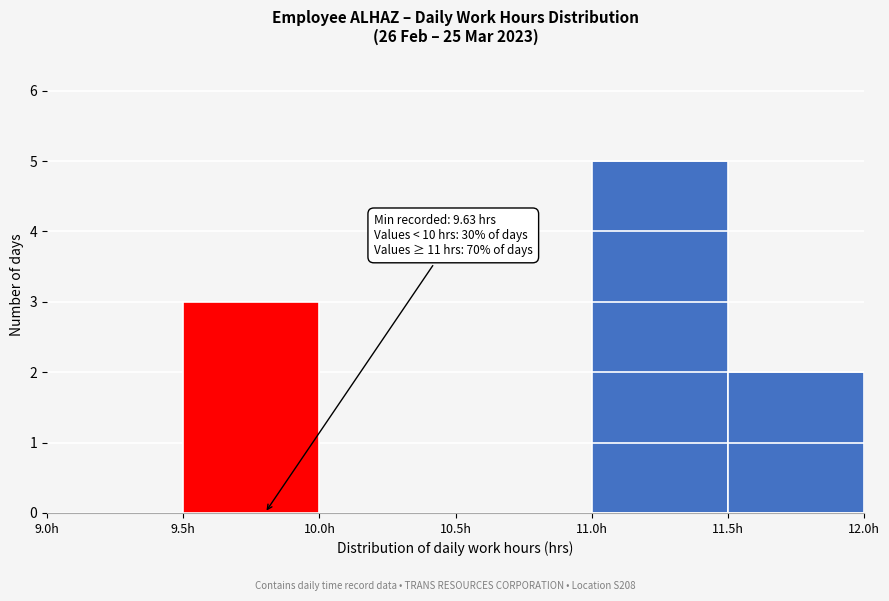

Over which range of the x-axis is the bar tallest?

11.0 to 11.5